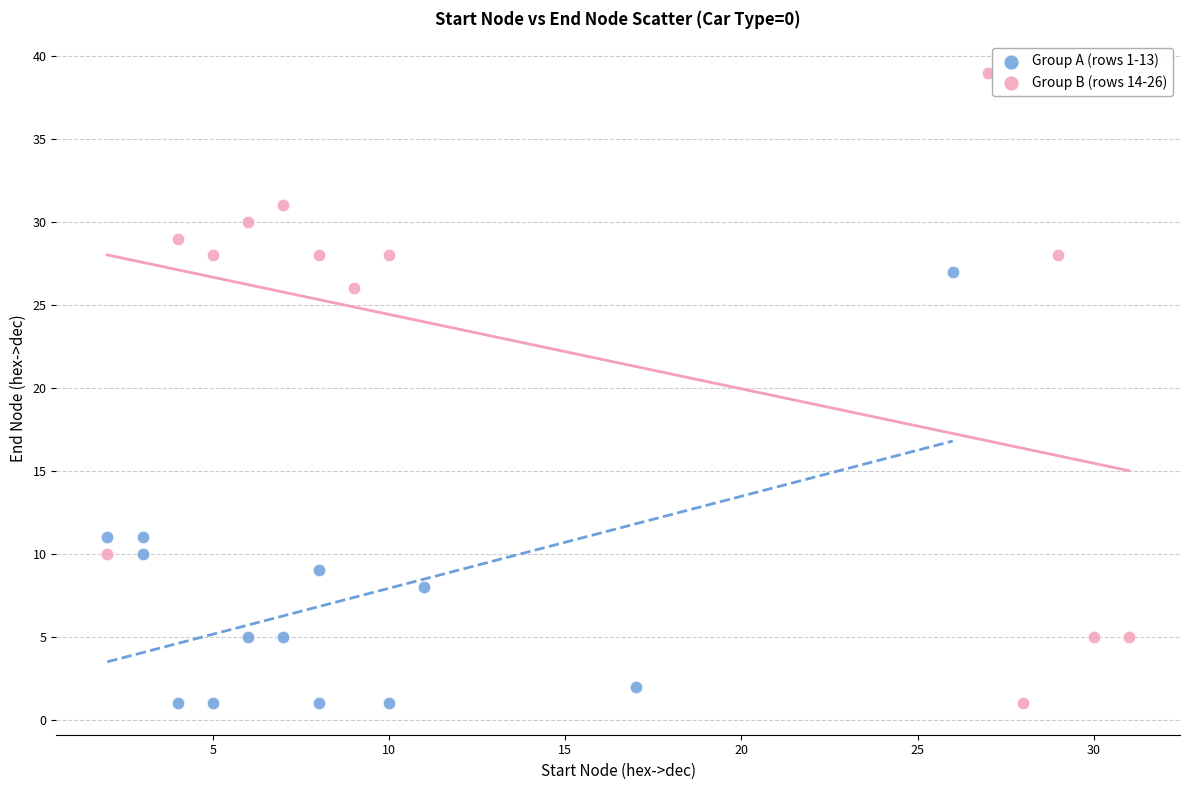

Which series has the widest spread of Y values?

Group B (rows 14-26)